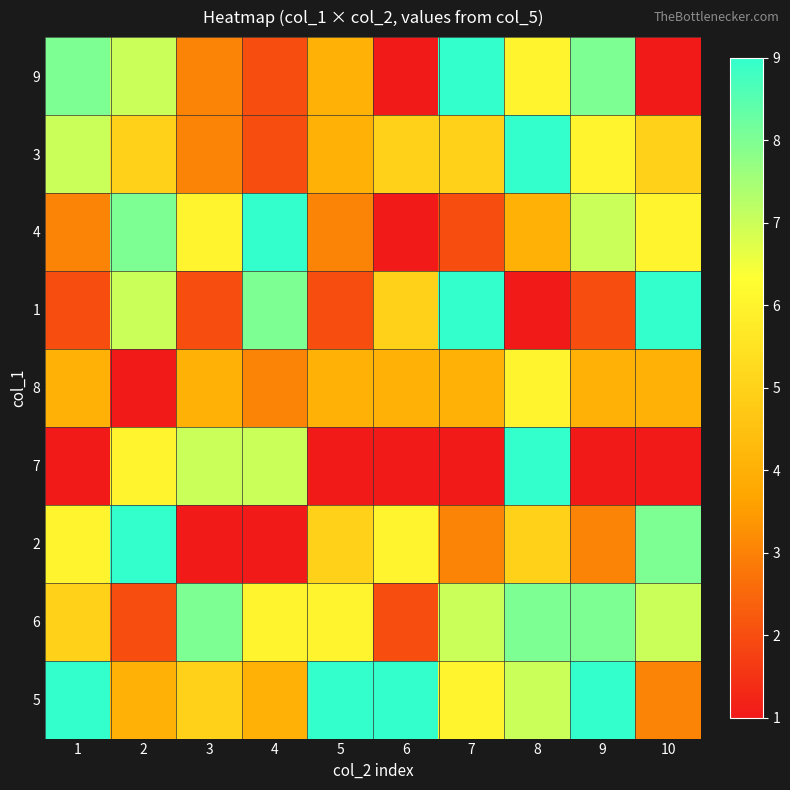

Between 2 and 5, which is larger?

2